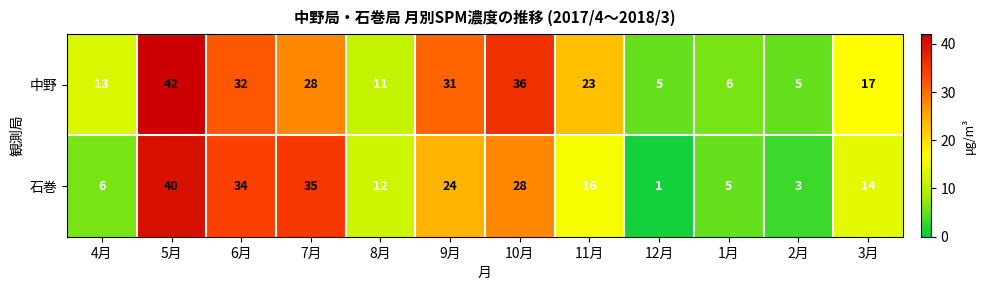

List the labels in order of 石巻 value, largest first.

5月, 7月, 6月, 10月, 9月, 11月, 3月, 8月, 4月, 1月, 2月, 12月